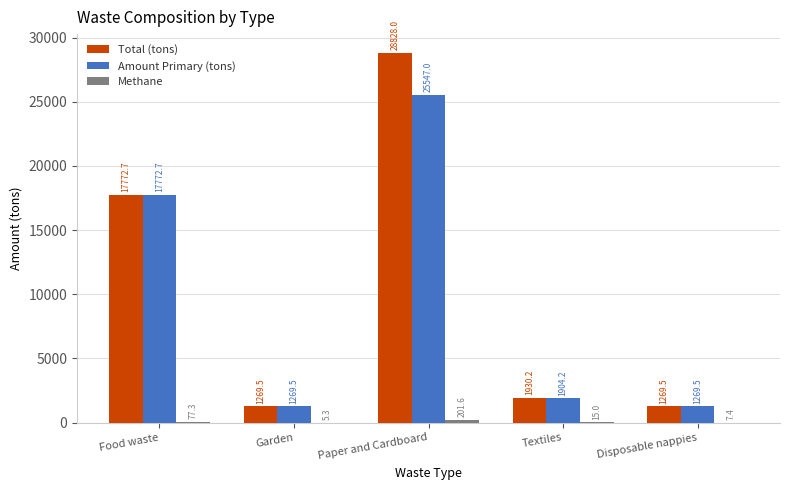

What is the difference between the Amount Primary (tons) values at Food waste and Textiles?

15868.5